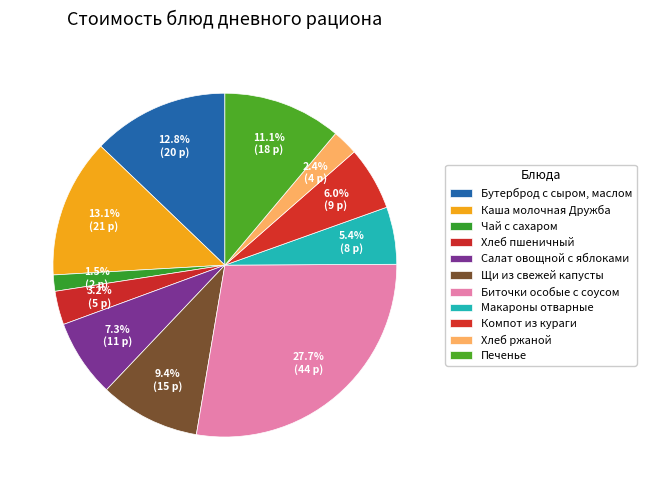

Is Компот из кураги the majority of the pie?

No